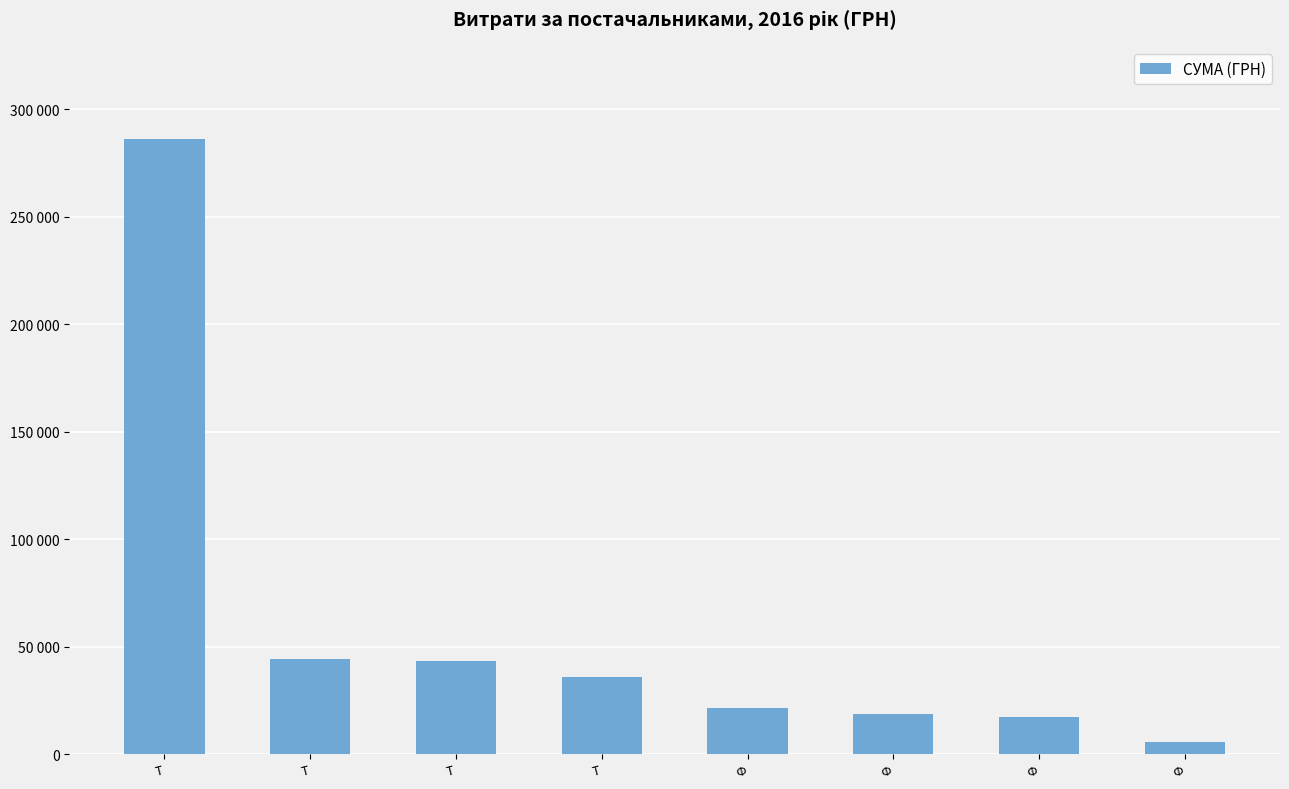

Rank the categories by value from lowest to highest.

Ф, Ф, Ф, Ф, Т, Т, Т, Т